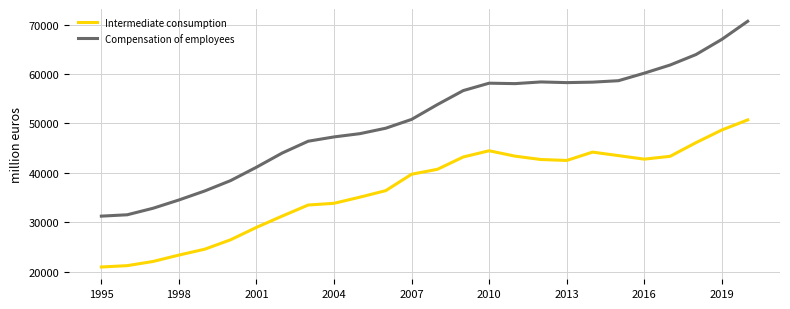

What is the difference between the maximum and minimum values in the Intermediate consumption series?

29784